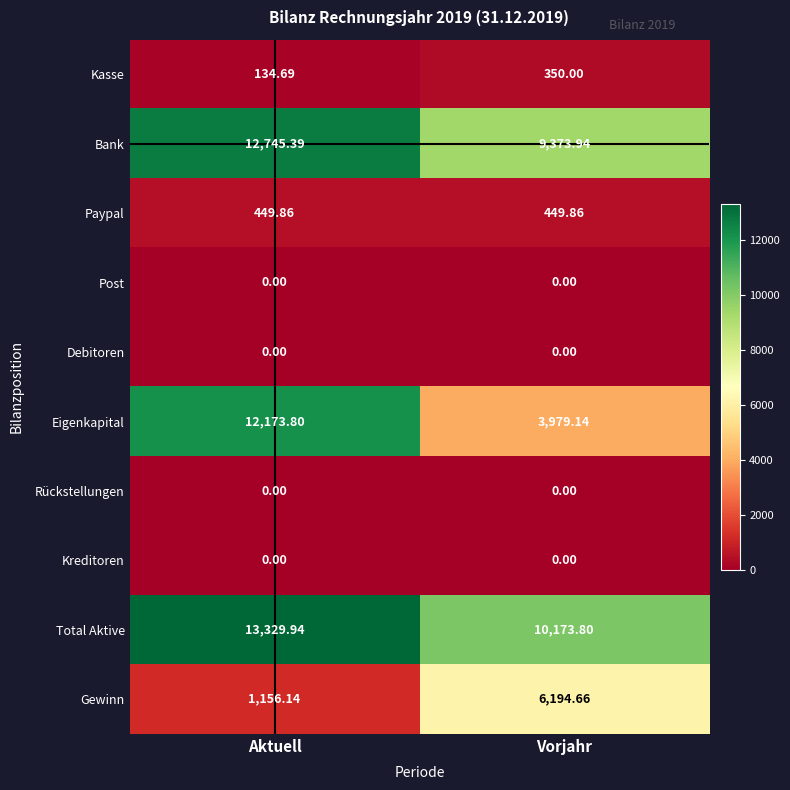

At which label is Bank closest to 11059?

Vorjahr